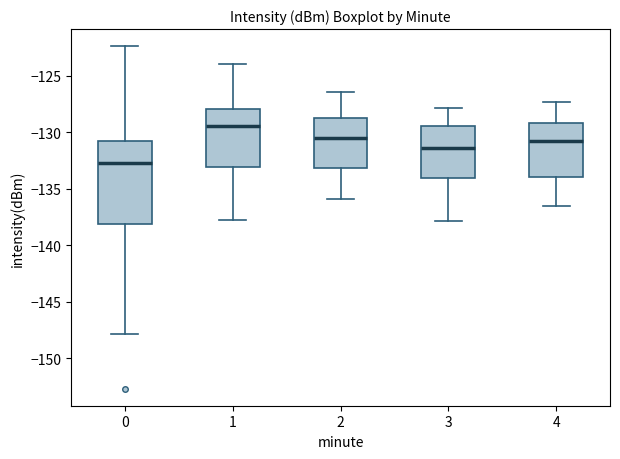

Which box is the tallest, from its lower edge to its upper edge?

0